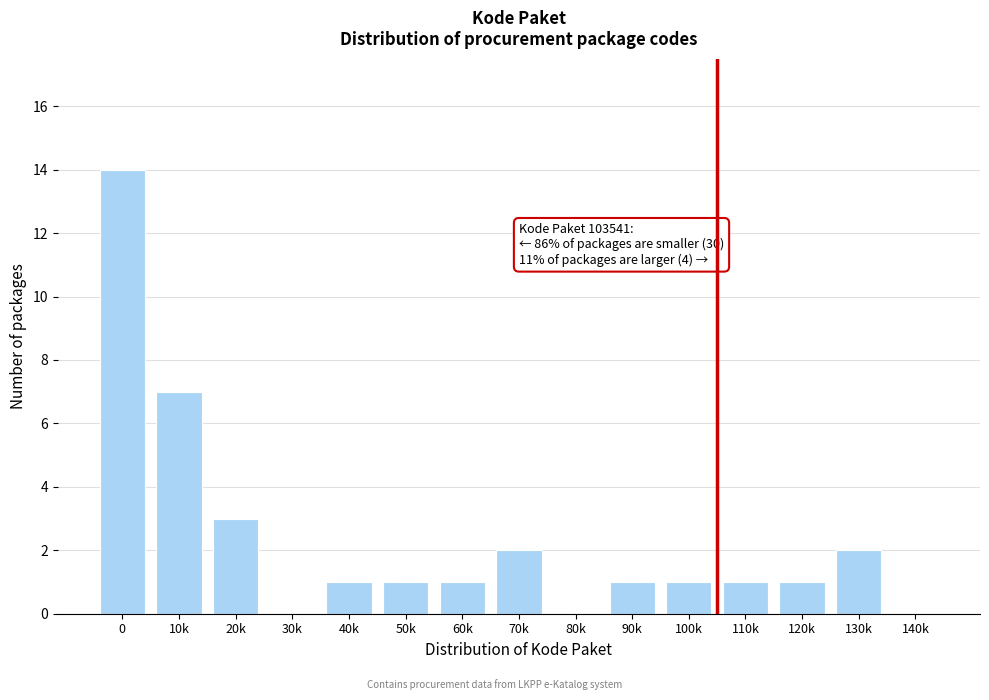

Reading left to right, what are all the values shown in this chart?

0=14	10k=7	20k=3	30k=0	40k=1	50k=1	60k=1	70k=2	80k=0	90k=1	100k=1	110k=1	120k=1	130k=2	140k=0